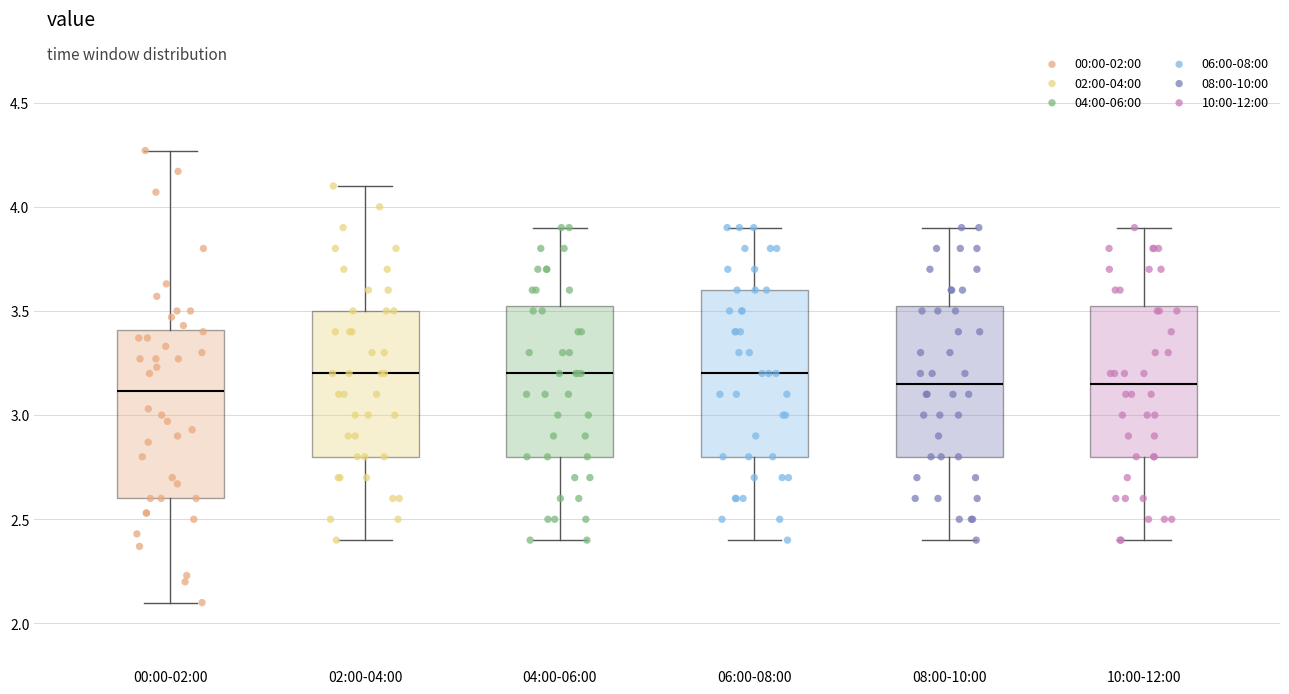

Reading left to right, read every box against the y-axis: the position of its median line, the range the box covers, and the ends of its whiskers. The values are not printed on the chart, so give them approximately, as read against the axis.

00:00-02:00: median 3.10, box 2.60 to 3.40, whiskers 2.10 to 4.25
02:00-04:00: median 3.20, box 2.80 to 3.50, whiskers 2.40 to 4.10
04:00-06:00: median 3.20, box 2.80 to 3.55, whiskers 2.40 to 3.90
06:00-08:00: median 3.20, box 2.80 to 3.60, whiskers 2.40 to 3.90
08:00-10:00: median 3.15, box 2.80 to 3.55, whiskers 2.40 to 3.90
10:00-12:00: median 3.15, box 2.80 to 3.55, whiskers 2.40 to 3.90